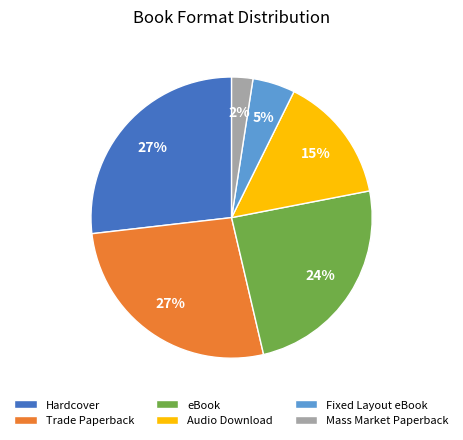

To the nearest percent, what is the average slice percentage?

17%